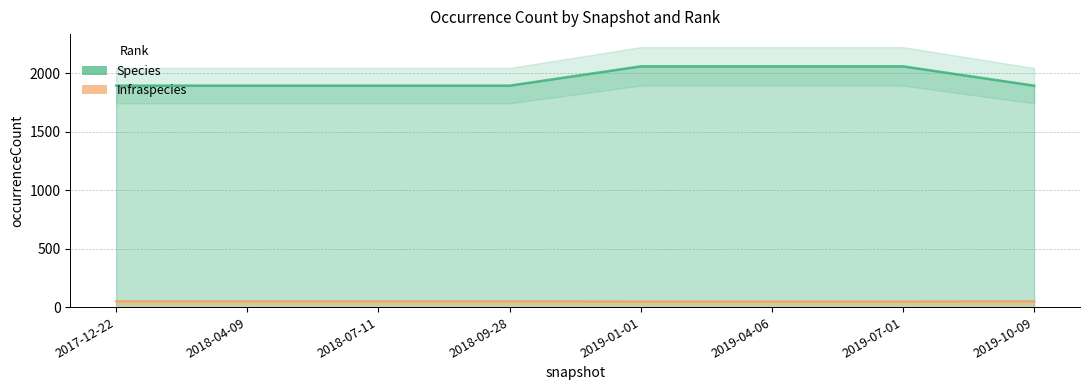

True or false: Infraspecies has a value of 50 at 2018-09-28.

True